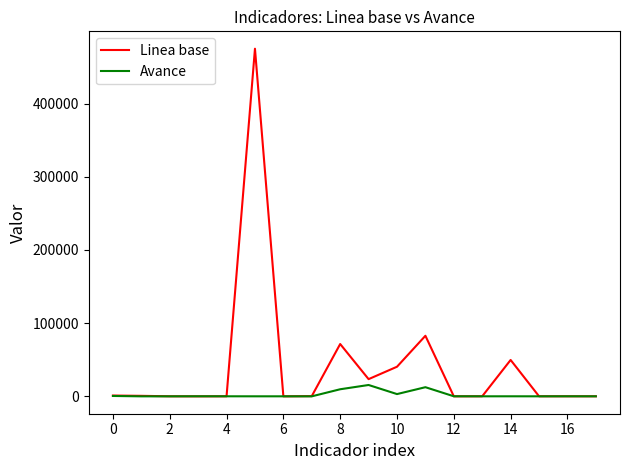

What is the lowest value of the Linea base series?

3.5